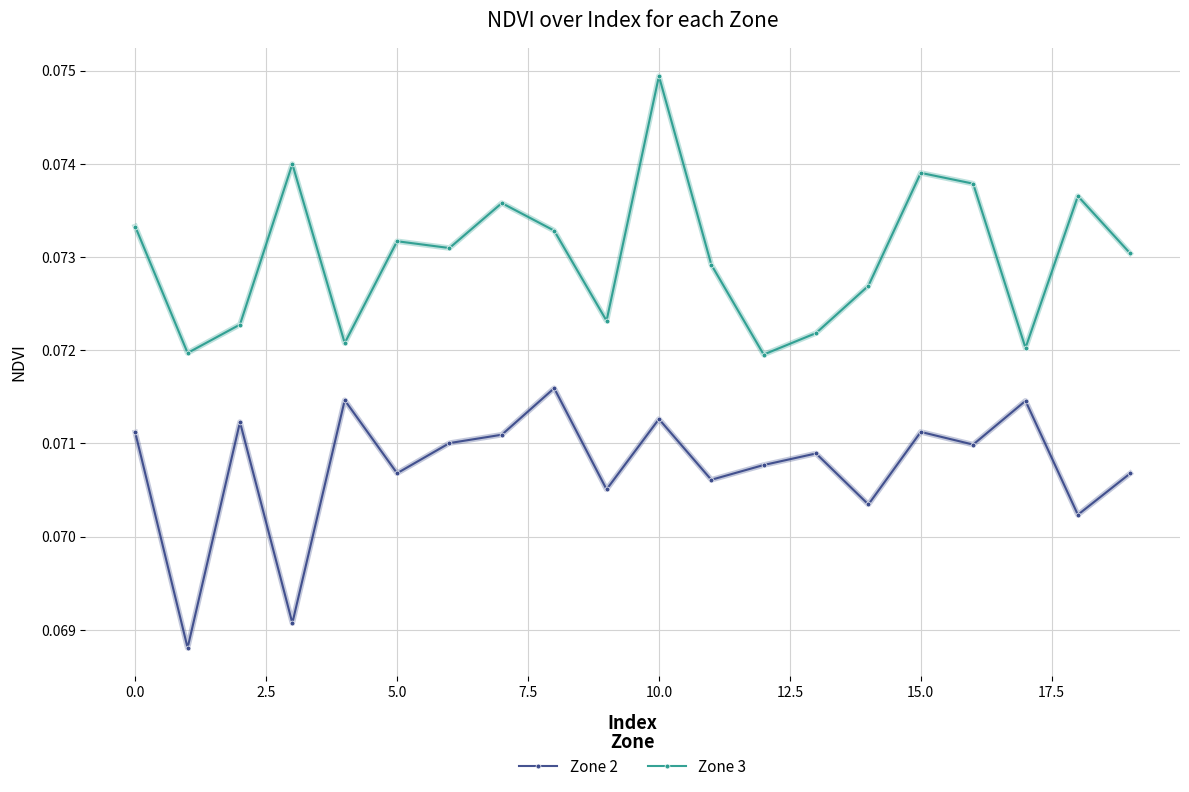

How many Zone 2 values are between 0 and 1?

20